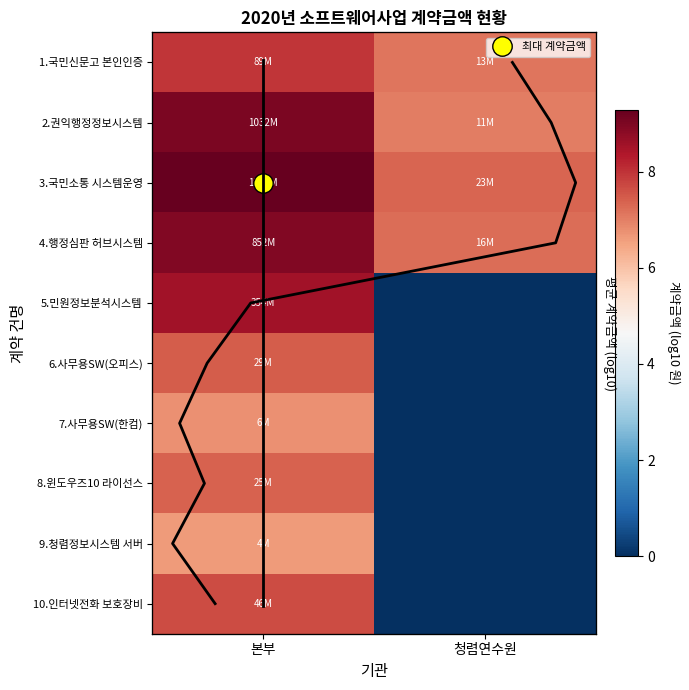

Which series has the largest total across all categories?

3.국민소통 시스템운영